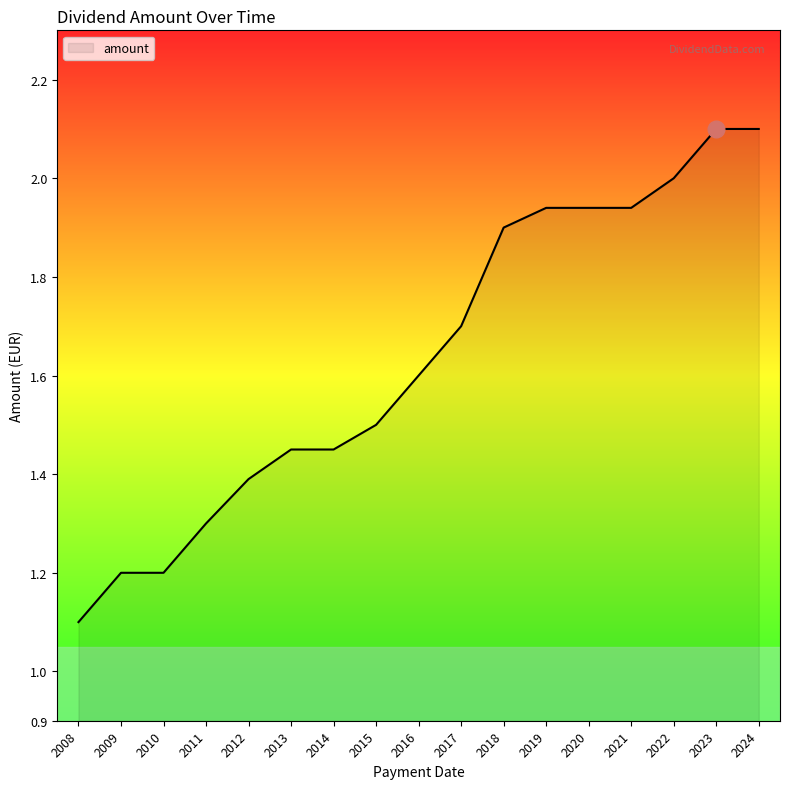

What is the difference between the maximum and minimum values?

1.0